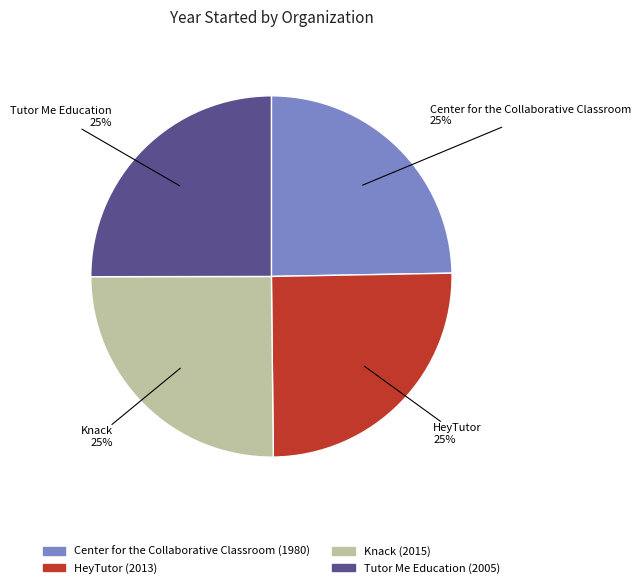

What is the ratio of the value at HeyTutor to the value at Tutor Me Education?

1.0